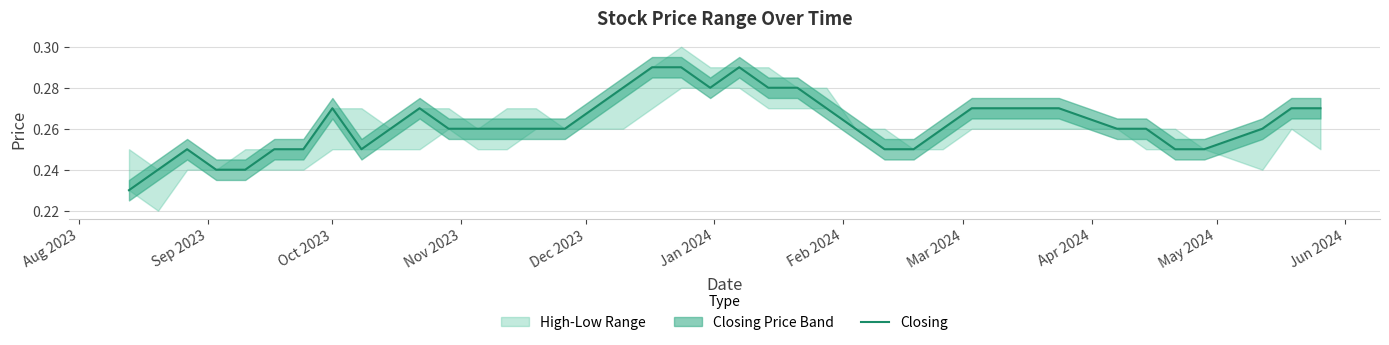

How many categories are shown in the chart?

40